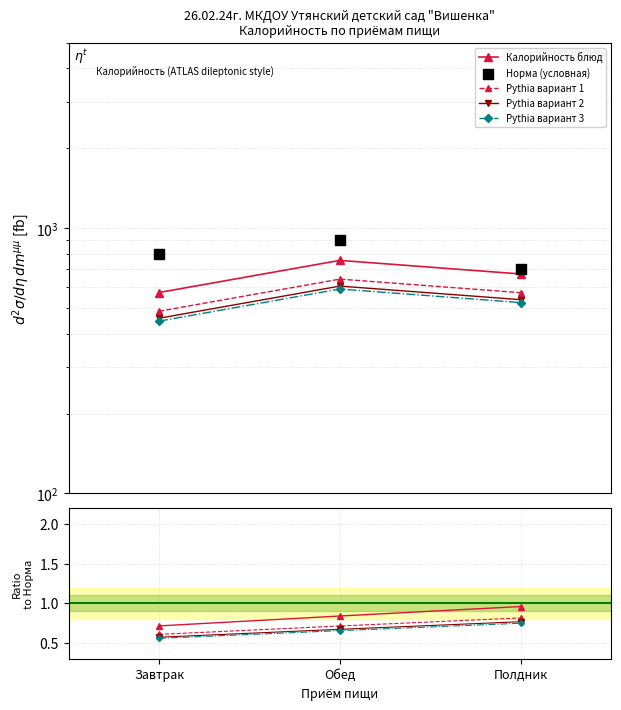

Which series contains the lowest Y value?

Pythia вариант 3